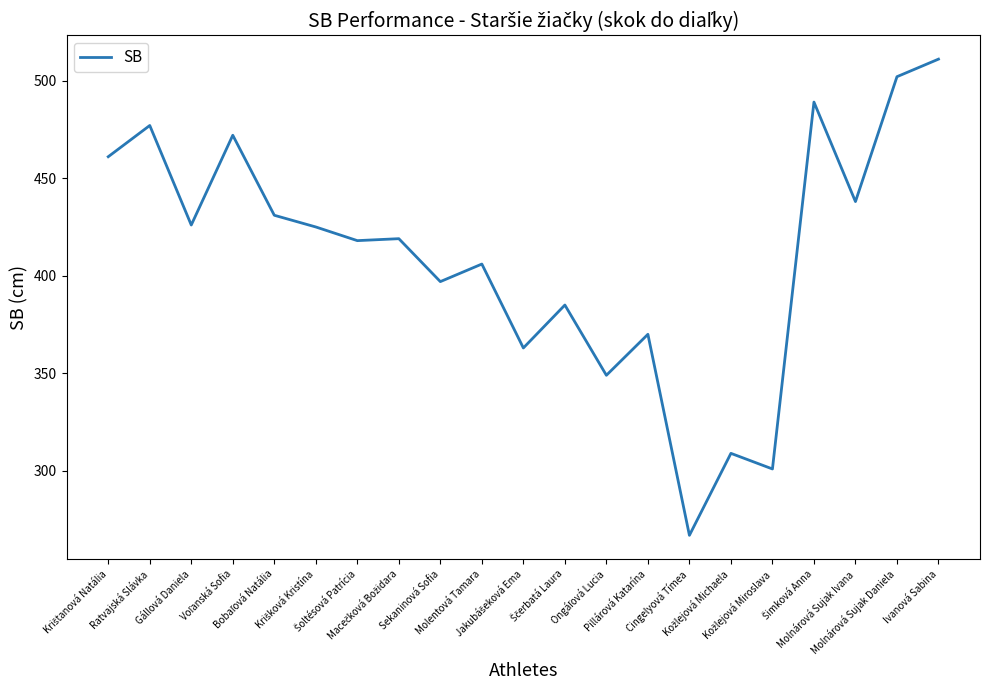

What is the difference between the maximum and minimum values?

244